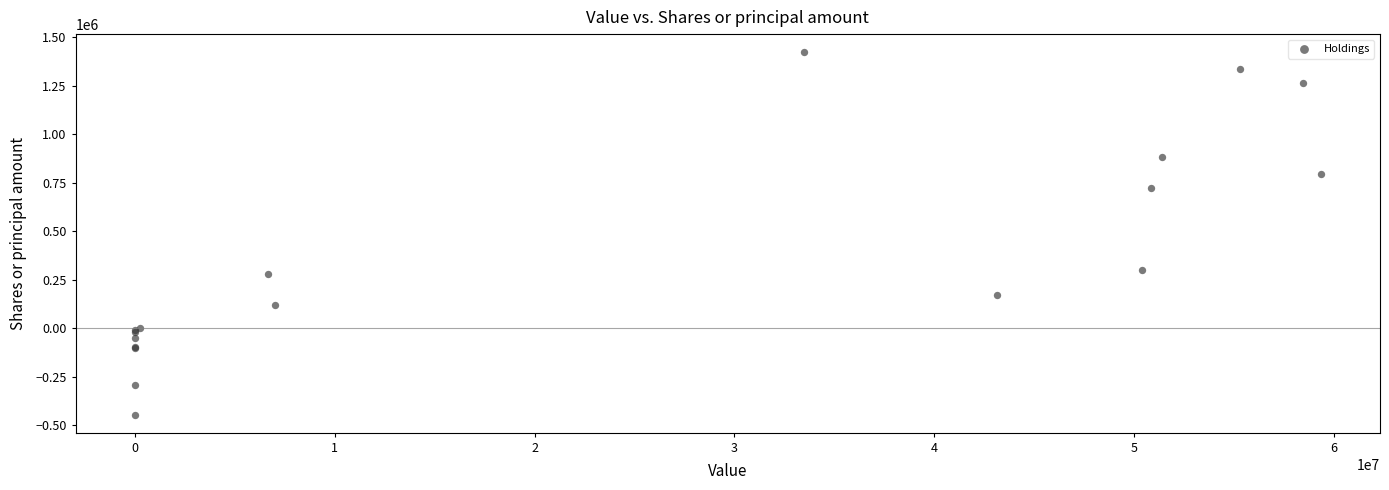

What Y value in the scatter plot is closest to 489639?

302168